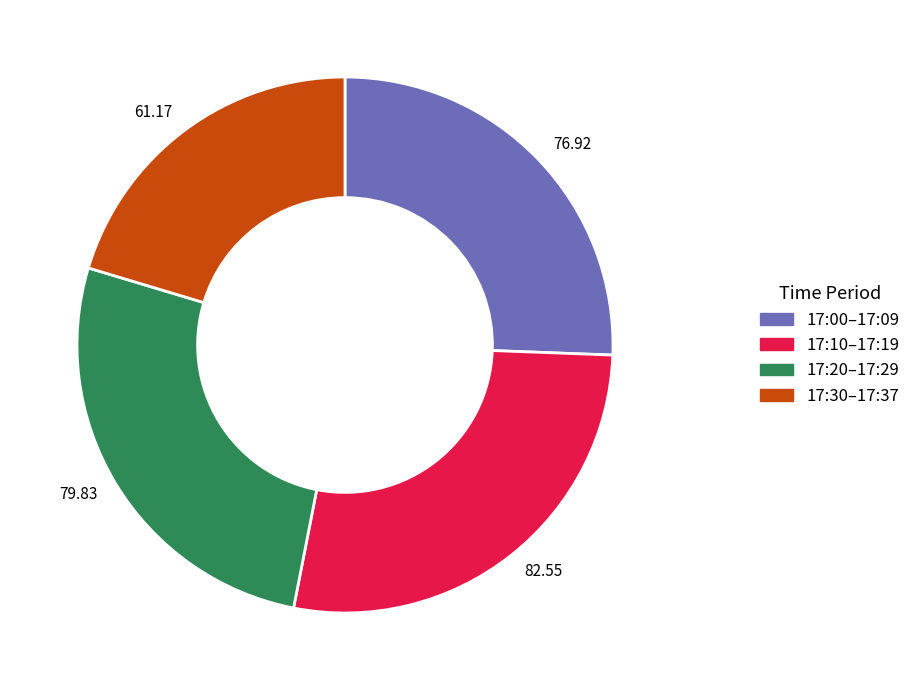

Which slice is the largest?

82.55